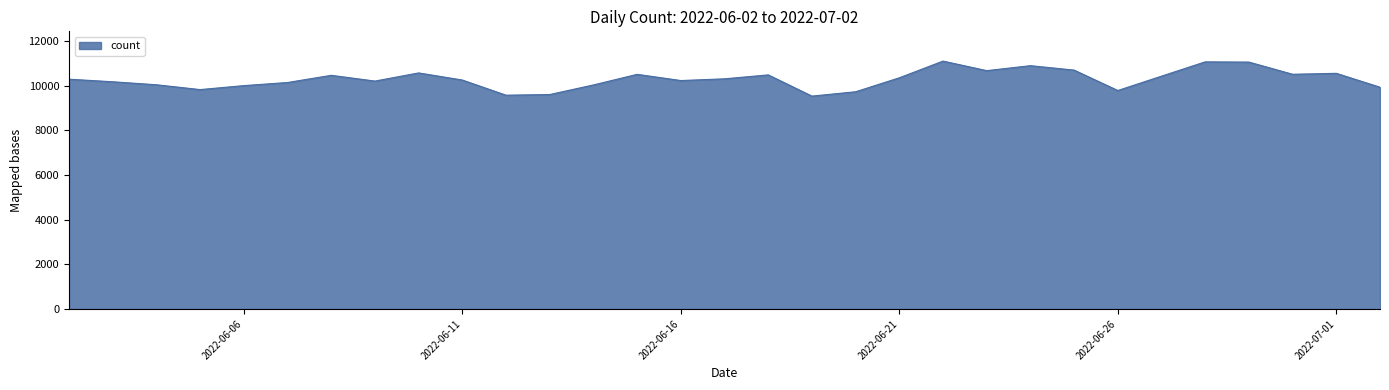

What is the minimum value shown in the chart?

9533